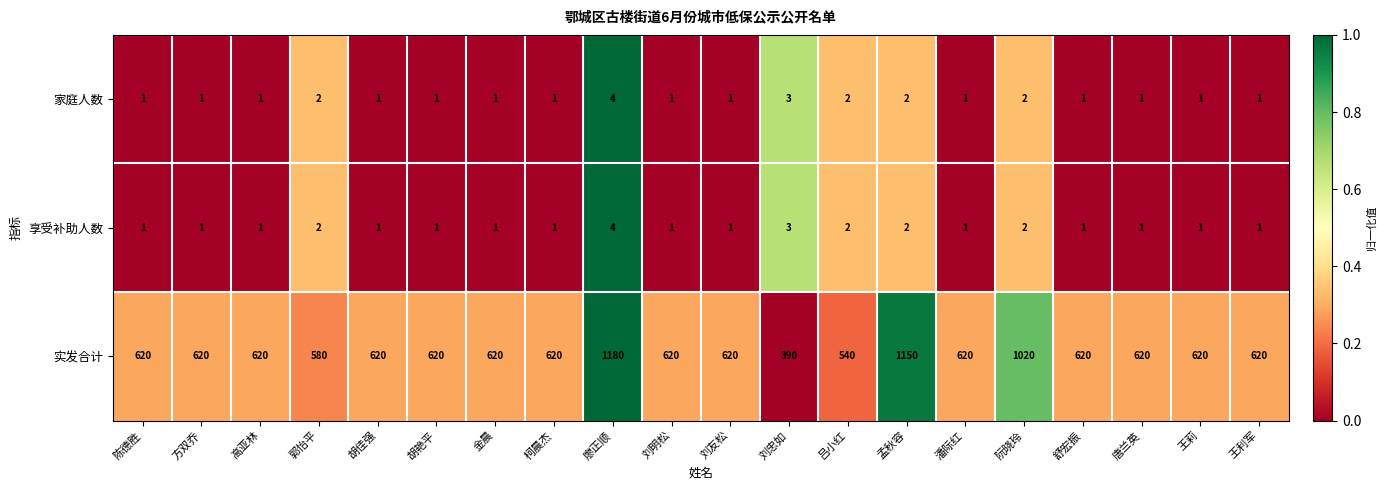

What is the total value across all series at 唐兰英?

622